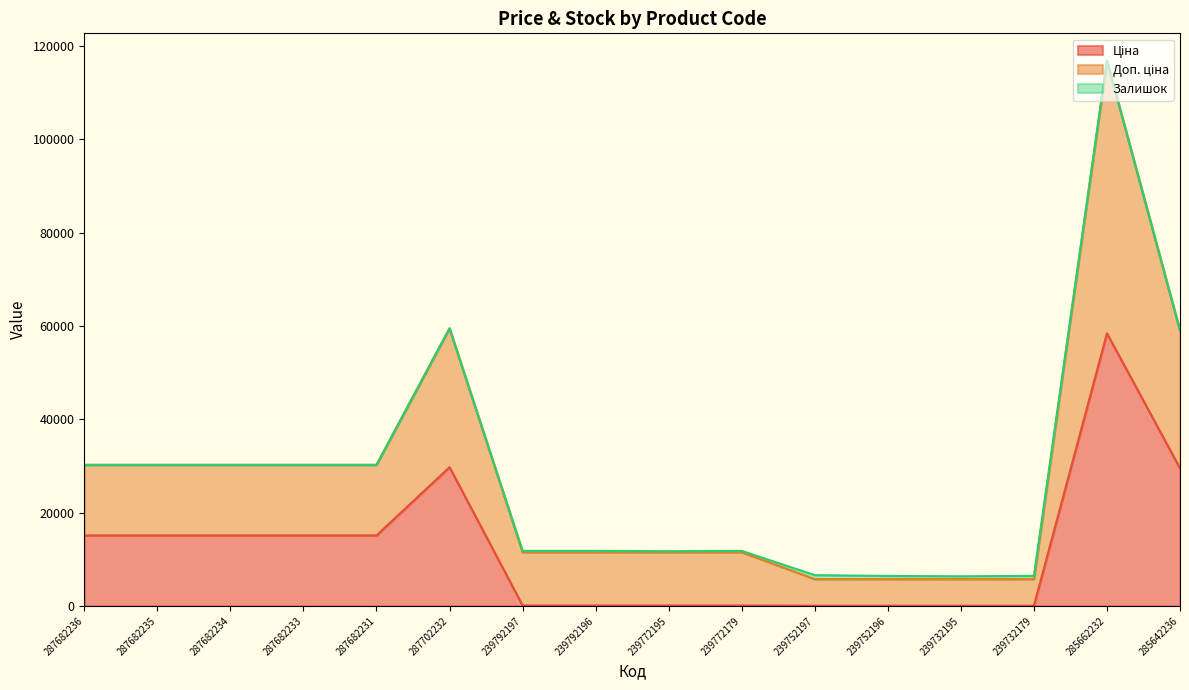

True or false: Ціна has a value of 114.1 at 239772195.

True